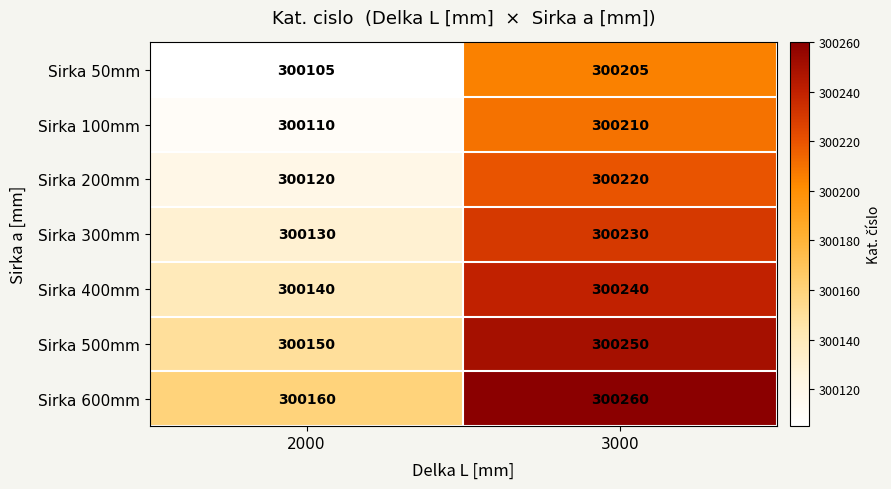

At how many categories does at least one series exceed 300206?

1